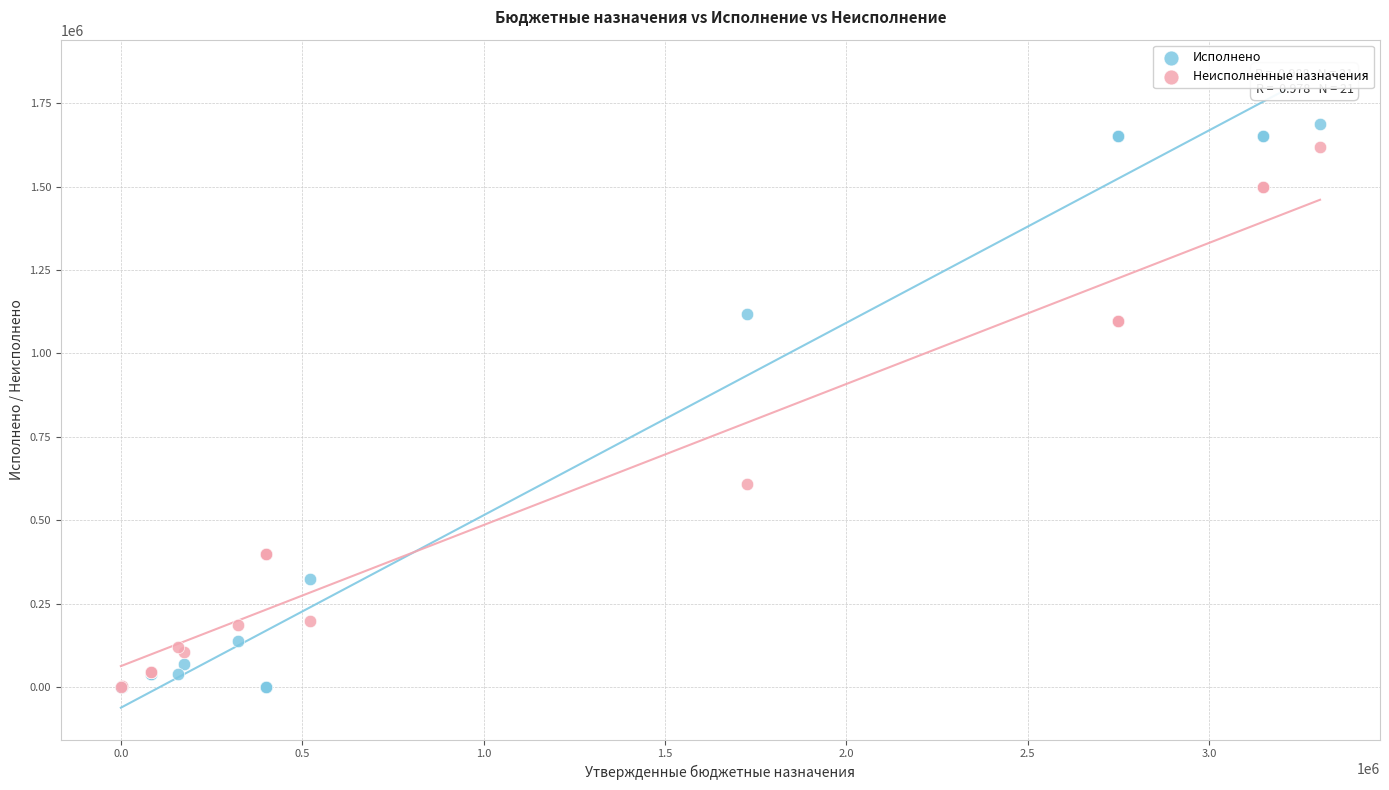

Which series has the widest spread of Y values?

Исполнено